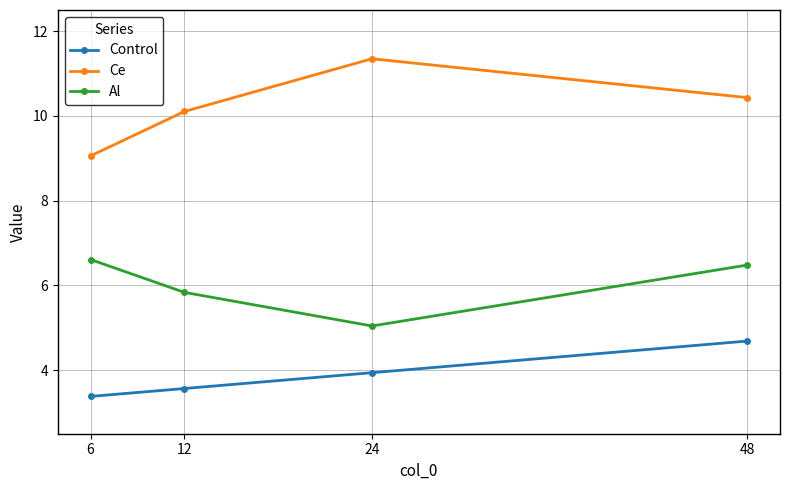

What are all the series names shown in the legend?

Control, Ce, Al